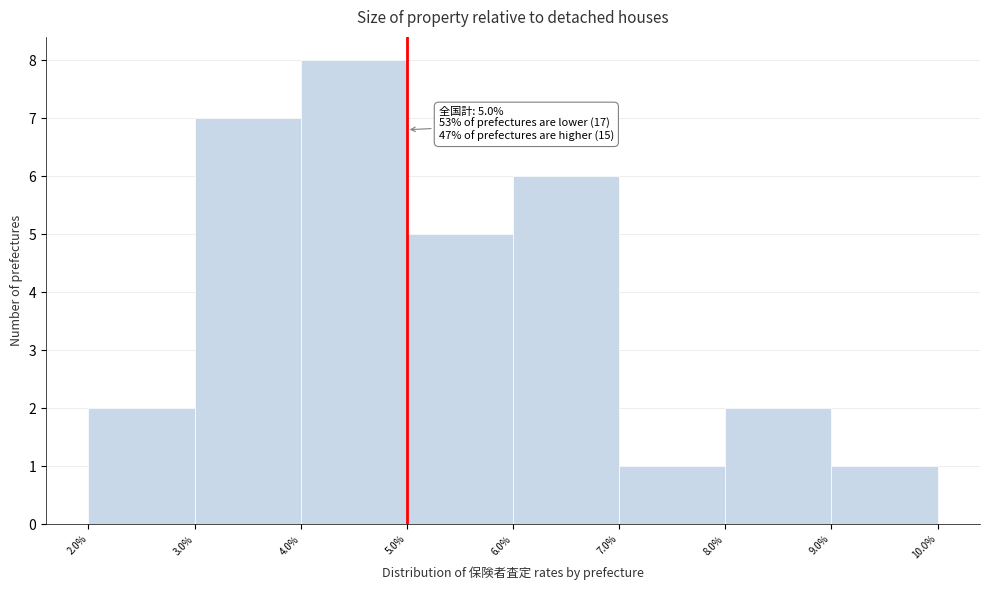

Over which range of the x-axis is the bar tallest?

4.0% to 5.0%